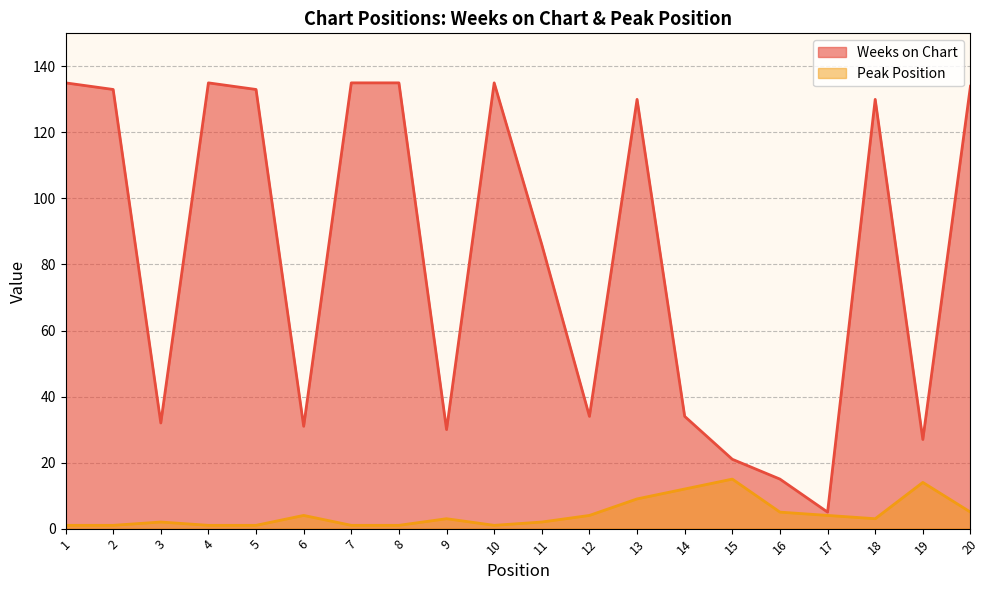

Reading left to right, what are all the values shown in this chart?

Weeks on Chart: 1=135	2=133	3=32	4=135	5=133	6=31	7=135	8=135	9=30	10=135	11=86	12=34	13=130	14=34	15=21	16=15	17=5	18=130	19=27	20=134
Peak Position: 1=1	2=1	3=2	4=1	5=1	6=4	7=1	8=1	9=3	10=1	11=2	12=4	13=9	14=12	15=15	16=5	17=4	18=3	19=14	20=5